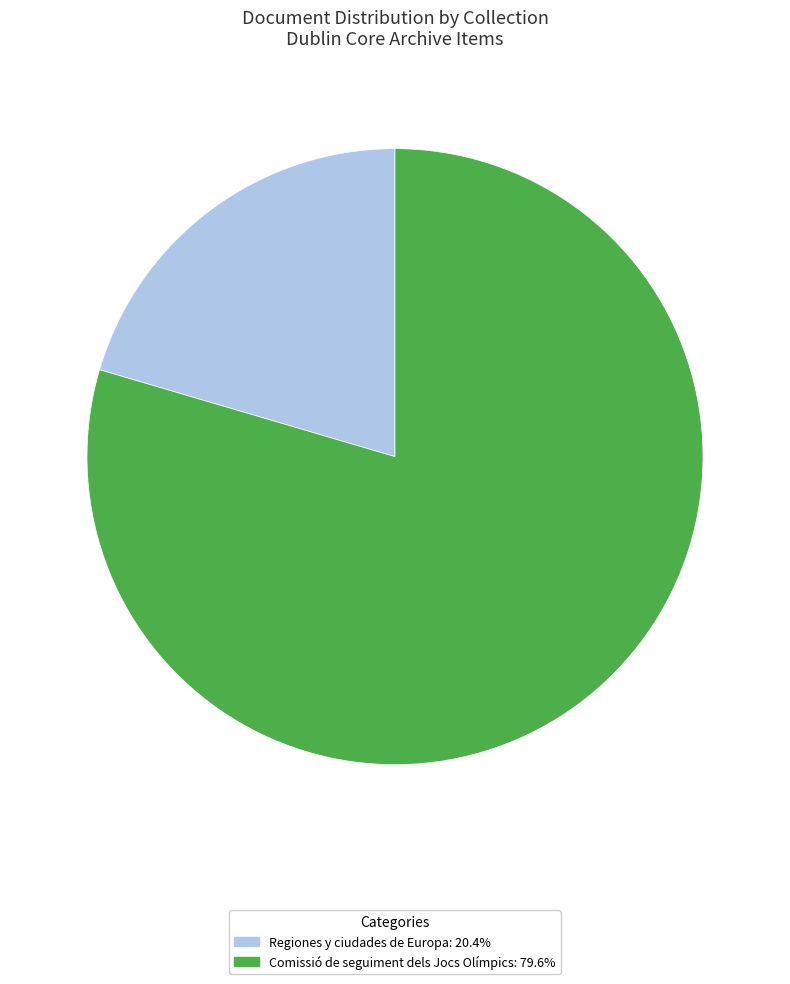

What is the ratio of the value at Regiones y ciudades de Europa: 20.4% to the value at Comissió de seguiment dels Jocs Olímpics: 79.6%?

0.3